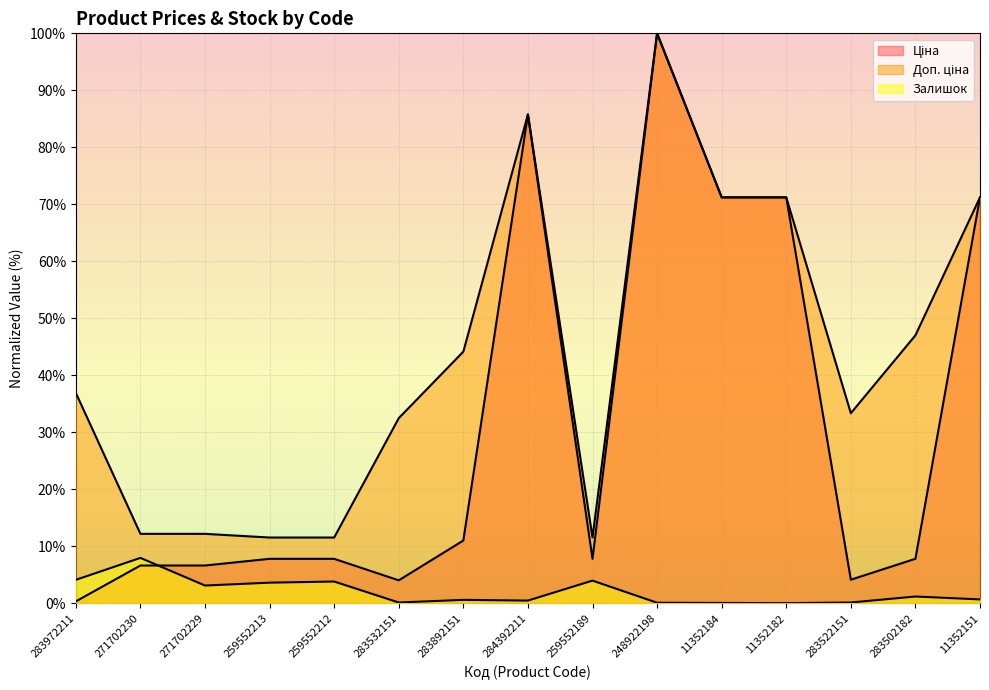

True or false: Доп. ціна and Залишок intersect in this chart.

False